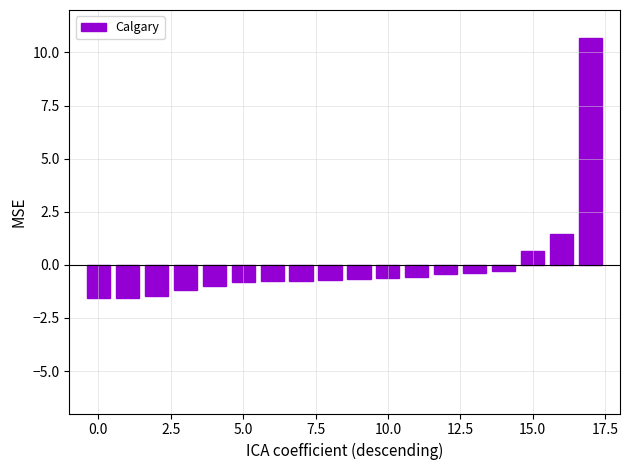

What is the maximum value shown in the chart?

10.7